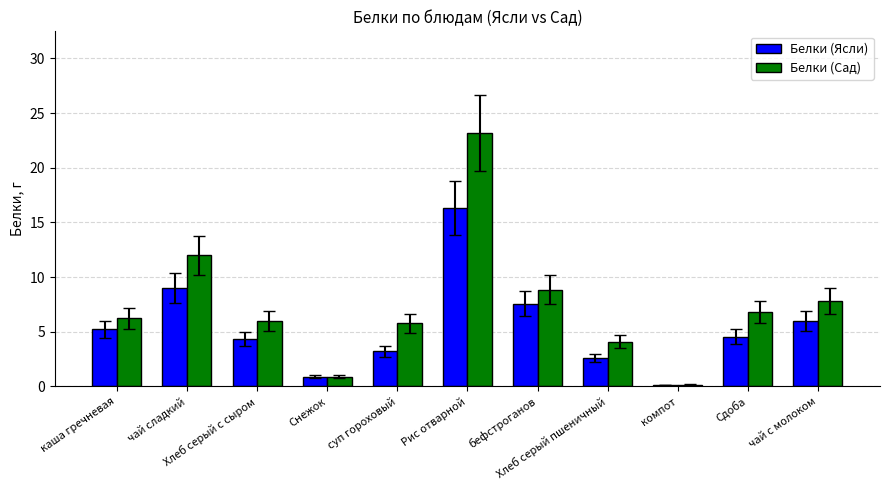

What are all the series names shown in the legend?

Белки (Ясли), Белки (Сад)